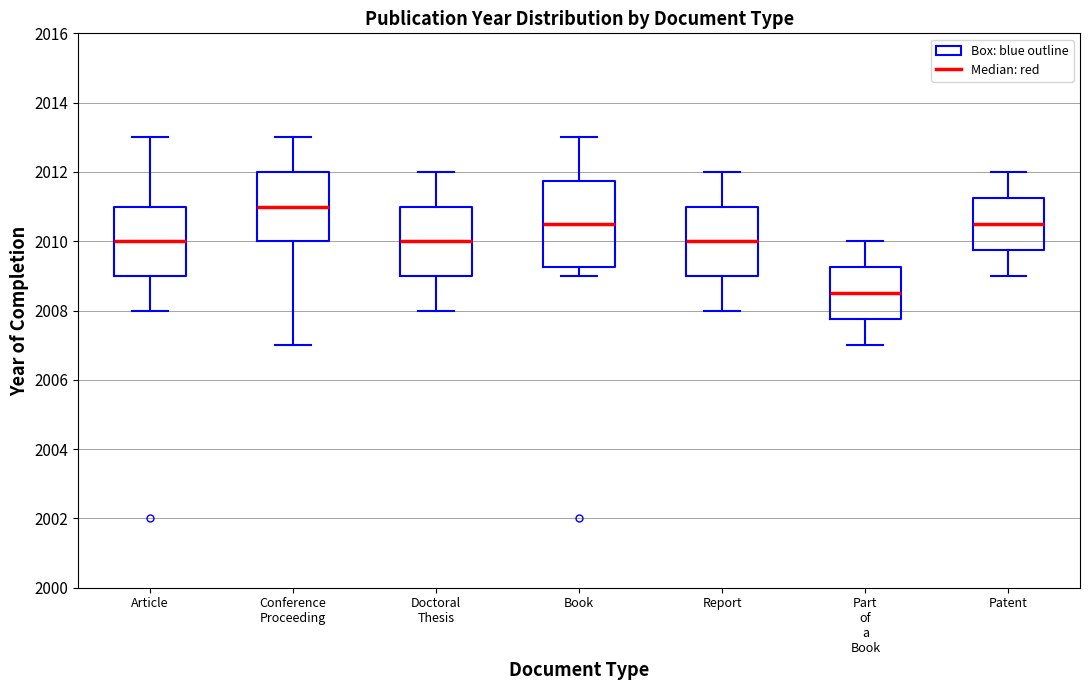

Reading left to right, read every box against the y-axis: the position of its median line, the range the box covers, and the ends of its whiskers. The values are not printed on the chart, so give them approximately, as read against the axis.

Article: median 2010.0, box 2009.0 to 2011.0, whiskers 2008.0 to 2013.0
Conference Proceeding: median 2011.0, box 2010.0 to 2012.0, whiskers 2007.0 to 2013.0
Doctoral Thesis: median 2010.0, box 2009.0 to 2011.0, whiskers 2008.0 to 2012.0
Book: median 2010.6, box 2009.2 to 2011.8, whiskers 2009.0 to 2013.0
Report: median 2010.0, box 2009.0 to 2011.0, whiskers 2008.0 to 2012.0
Part of a Book: median 2008.6, box 2007.8 to 2009.2, whiskers 2007.0 to 2010.0
Patent: median 2010.6, box 2009.8 to 2011.2, whiskers 2009.0 to 2012.0